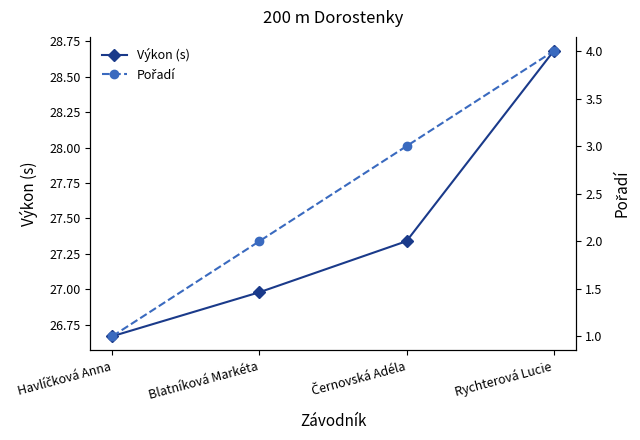

What is the difference between the highest and lowest values at Černovská Adéla?

24.3